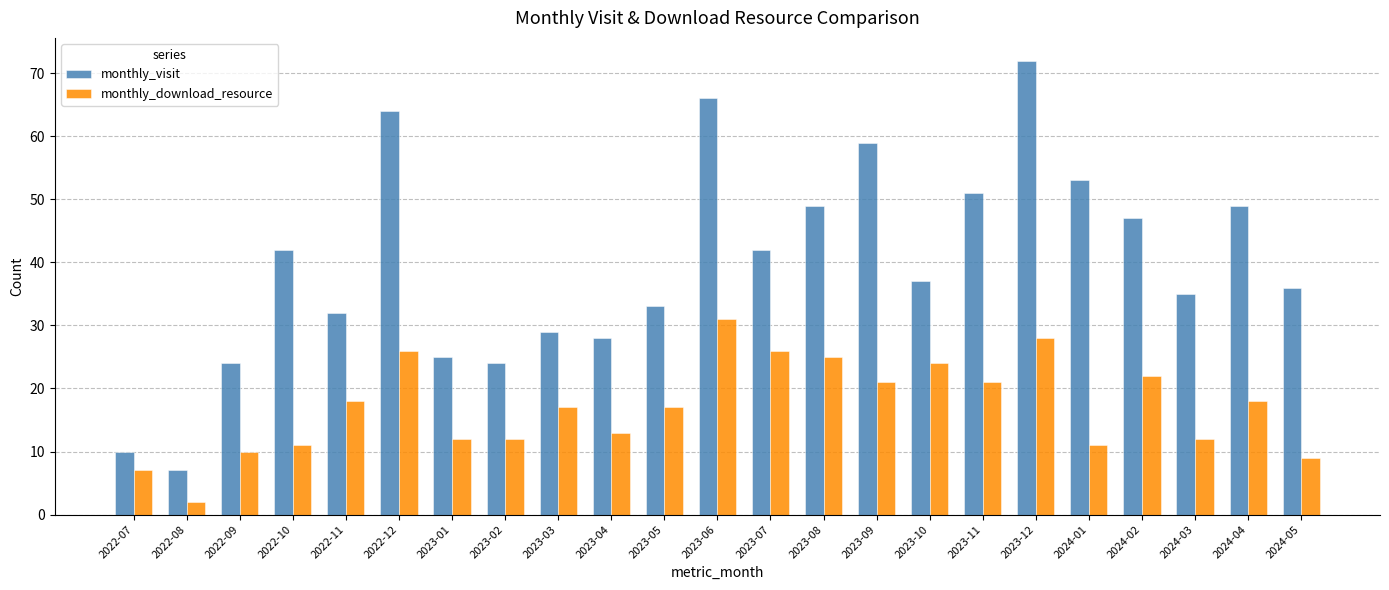

Reading left to right, extract all data points from this chart.

monthly_visit: 2022-07=10	2022-08=7	2022-09=24	2022-10=42	2022-11=32	2022-12=64	2023-01=25	2023-02=24	2023-03=29	2023-04=28	2023-05=33	2023-06=66	2023-07=42	2023-08=49	2023-09=59	2023-10=37	2023-11=51	2023-12=72	2024-01=53	2024-02=47	2024-03=35	2024-04=49	2024-05=36
monthly_download_resource: 2022-07=7	2022-08=2	2022-09=10	2022-10=11	2022-11=18	2022-12=26	2023-01=12	2023-02=12	2023-03=17	2023-04=13	2023-05=17	2023-06=31	2023-07=26	2023-08=25	2023-09=21	2023-10=24	2023-11=21	2023-12=28	2024-01=11	2024-02=22	2024-03=12	2024-04=18	2024-05=9